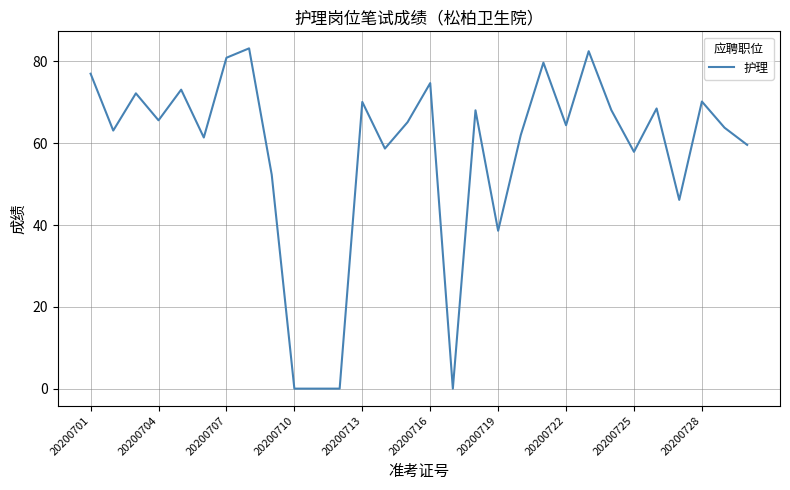

What is the greatest value displayed?

83.2